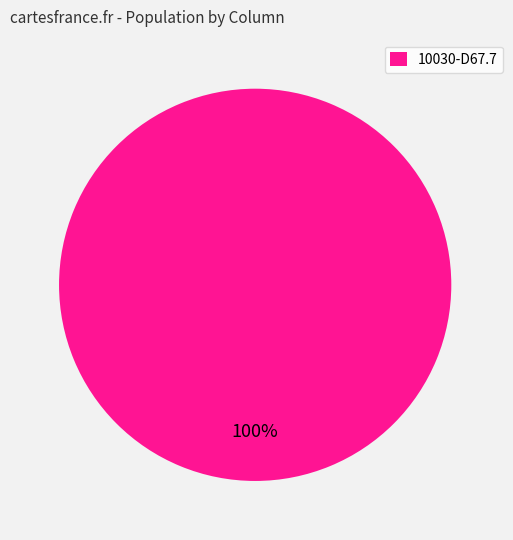

Does 10030-D67.7 represent more than half of the total?

Yes